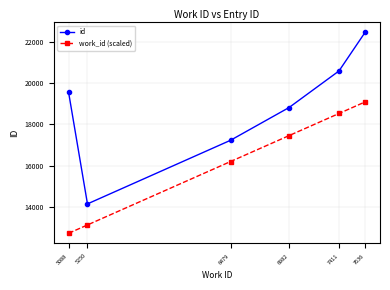

True or false: id and work_id (scaled) intersect in this chart.

False